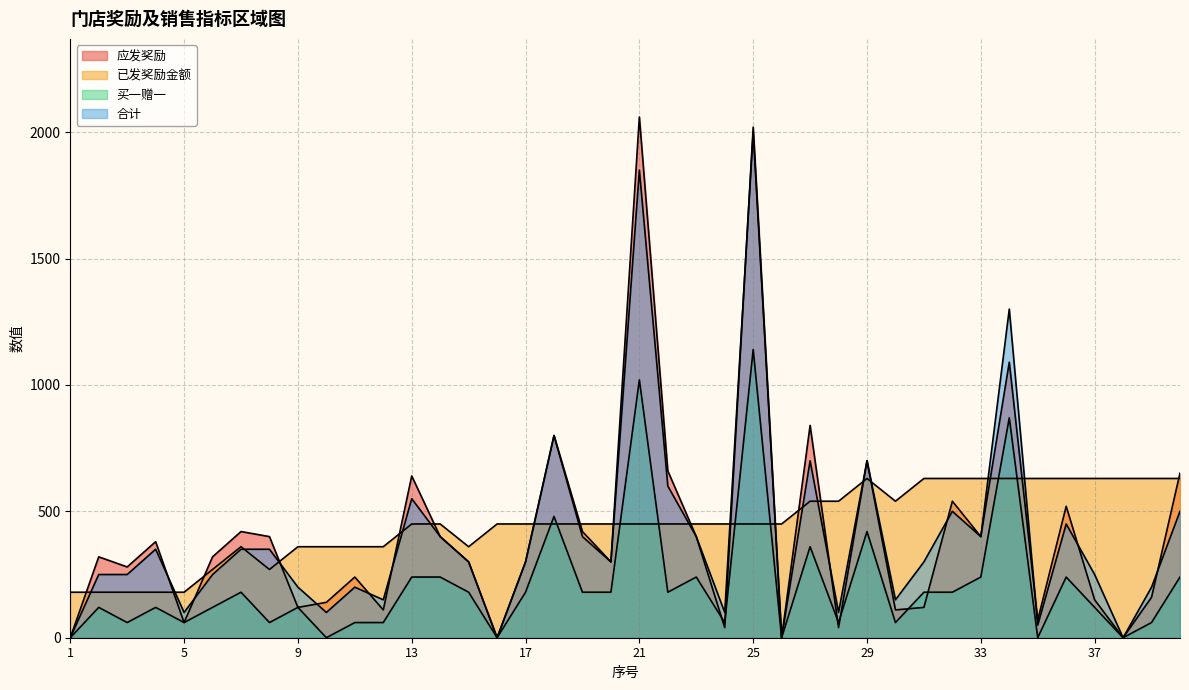

How many 已发奖励金额 values are between 360 and 630?

33